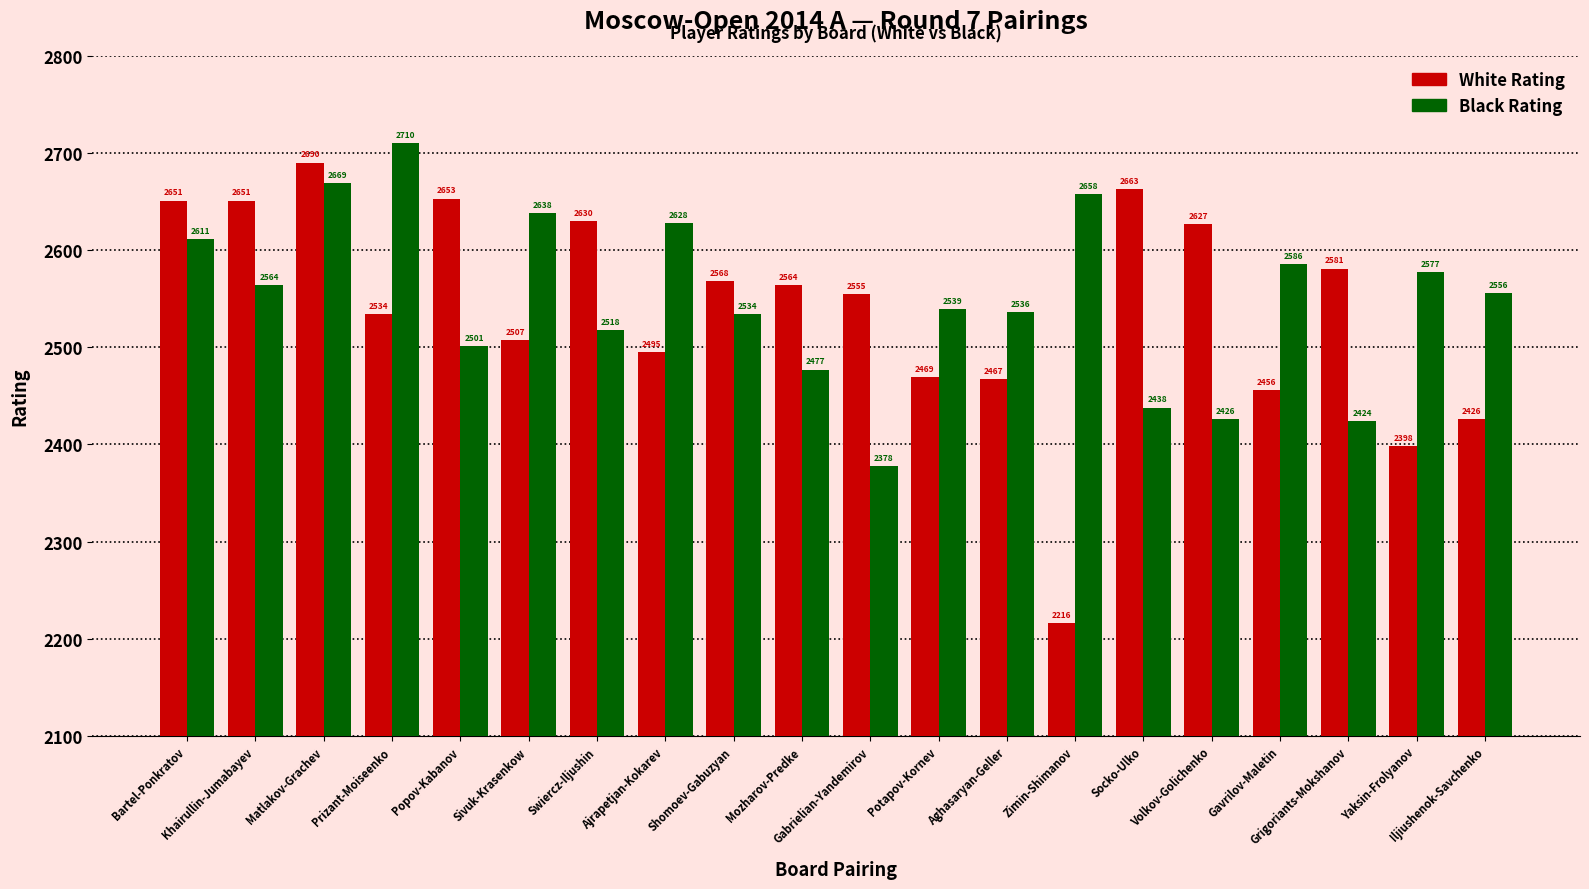

What is the total value across all series at Khairullin-Jumabayev?

5215